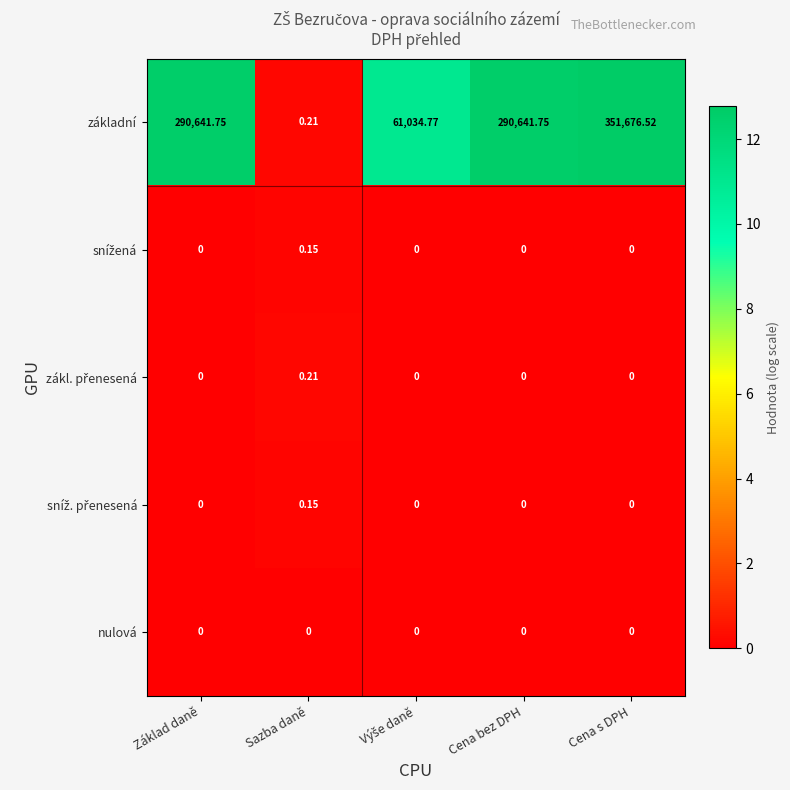

Count the number of categories in the chart.

5